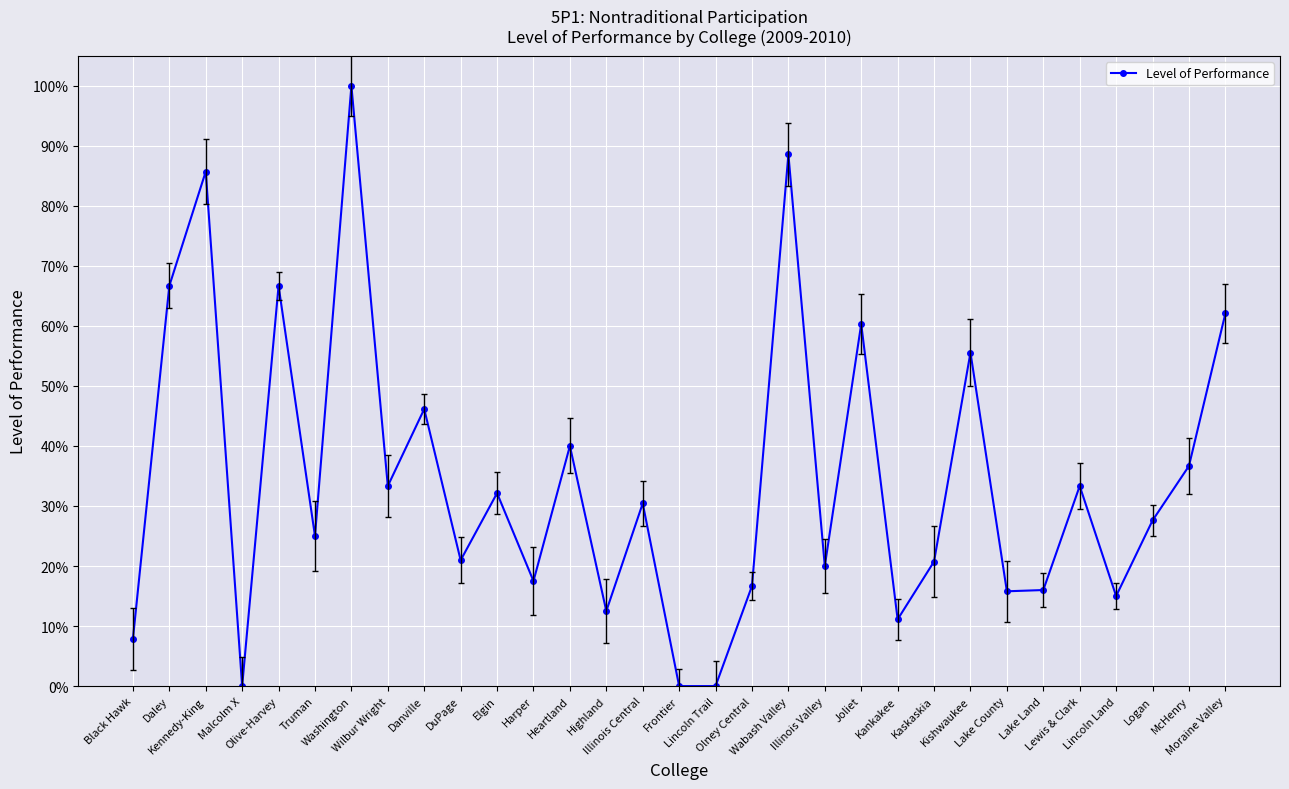

True or false: the data shows 0.1 at Truman.

False